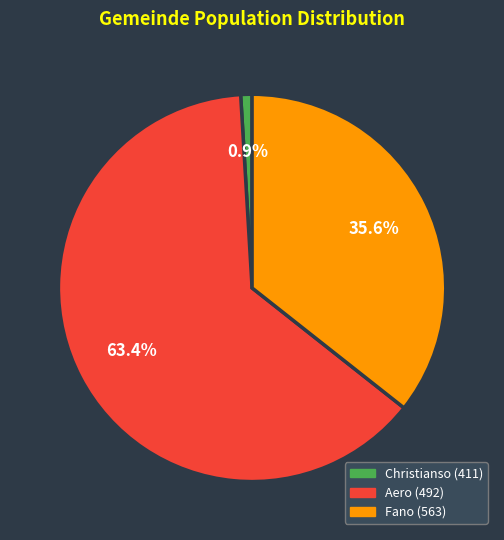

To the nearest percent, what percentage of the pie is Aero (492)?

63%